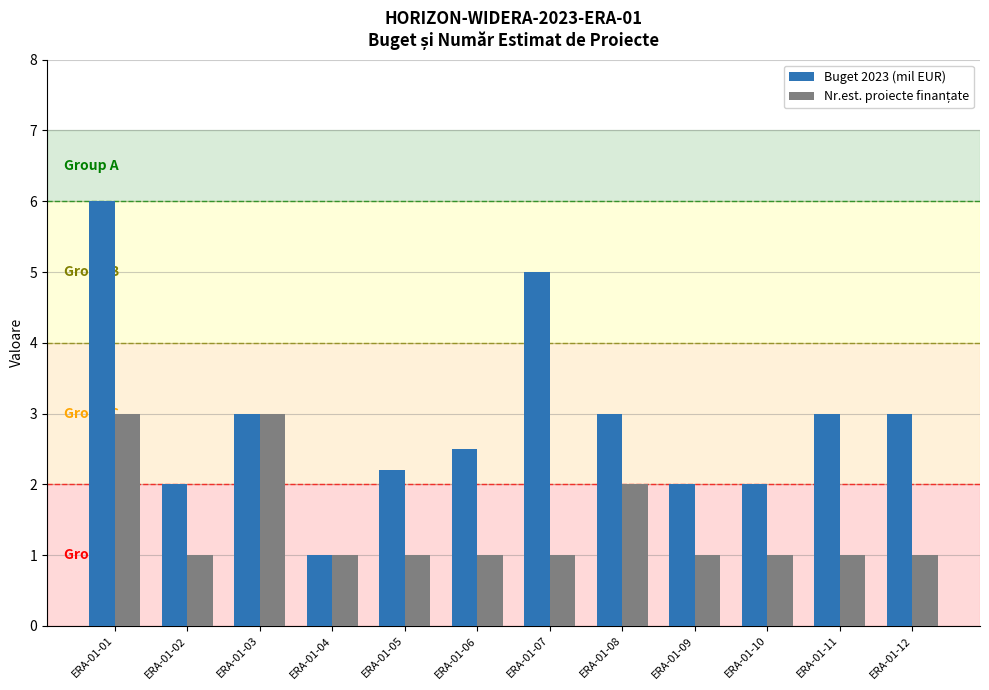

What is the difference between the highest and lowest values at ERA-01-05?

1.2